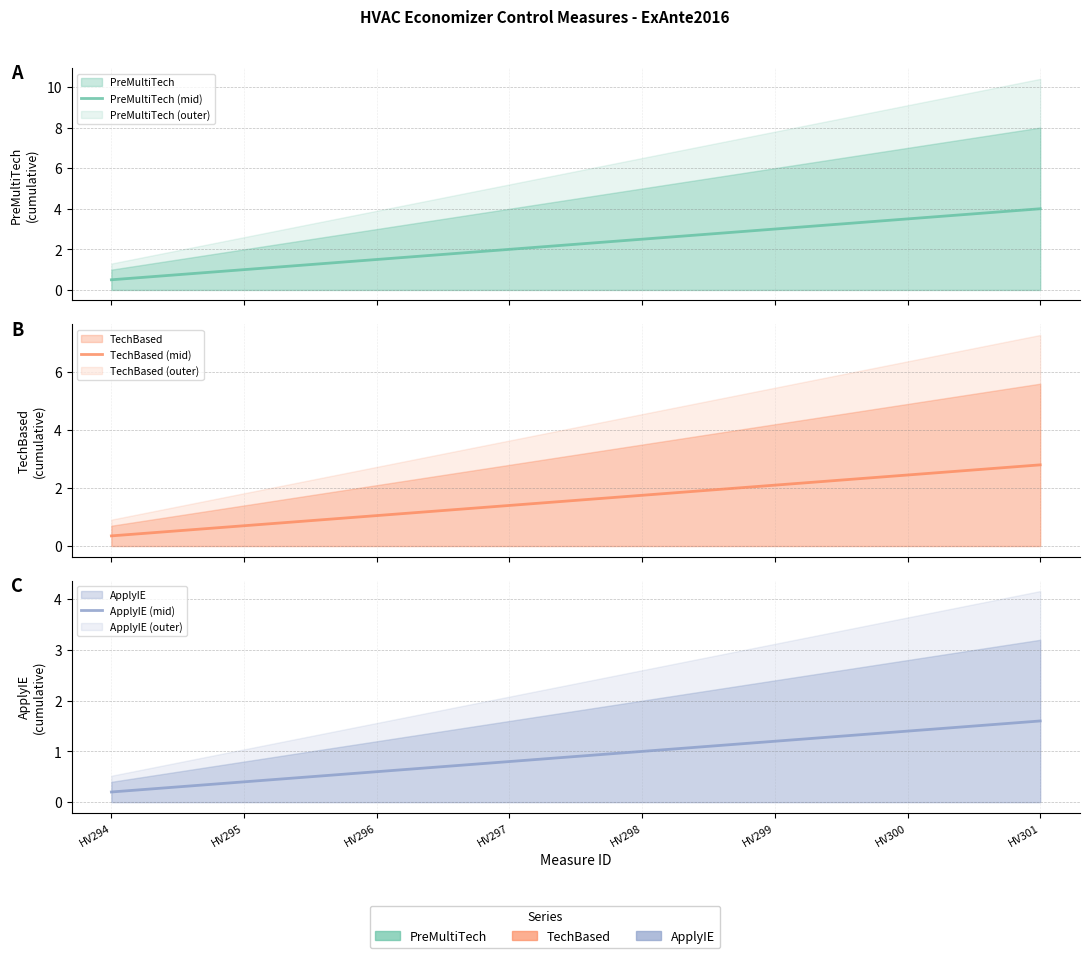

What is the total value across all series at HV295?

2.1